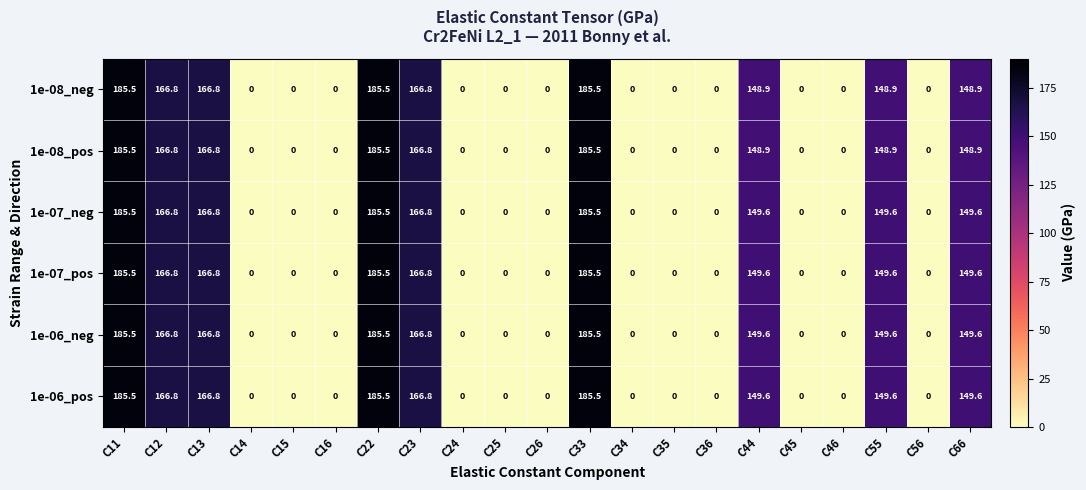

At how many categories does at least one series exceed 173?

3